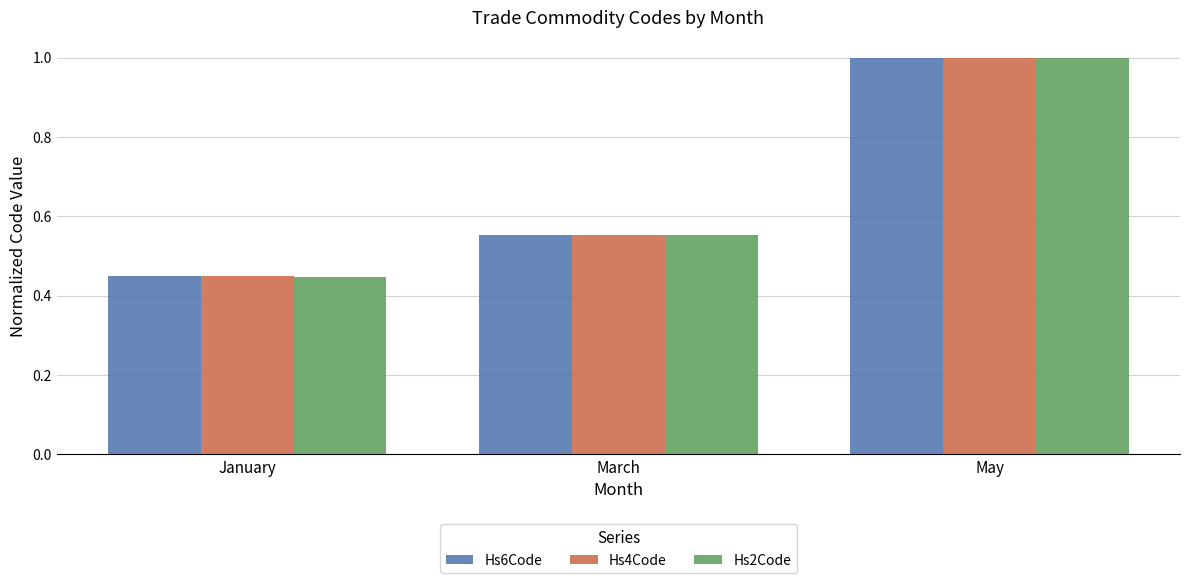

True or false: Hs4Code has a value of 1.4 at May.

False